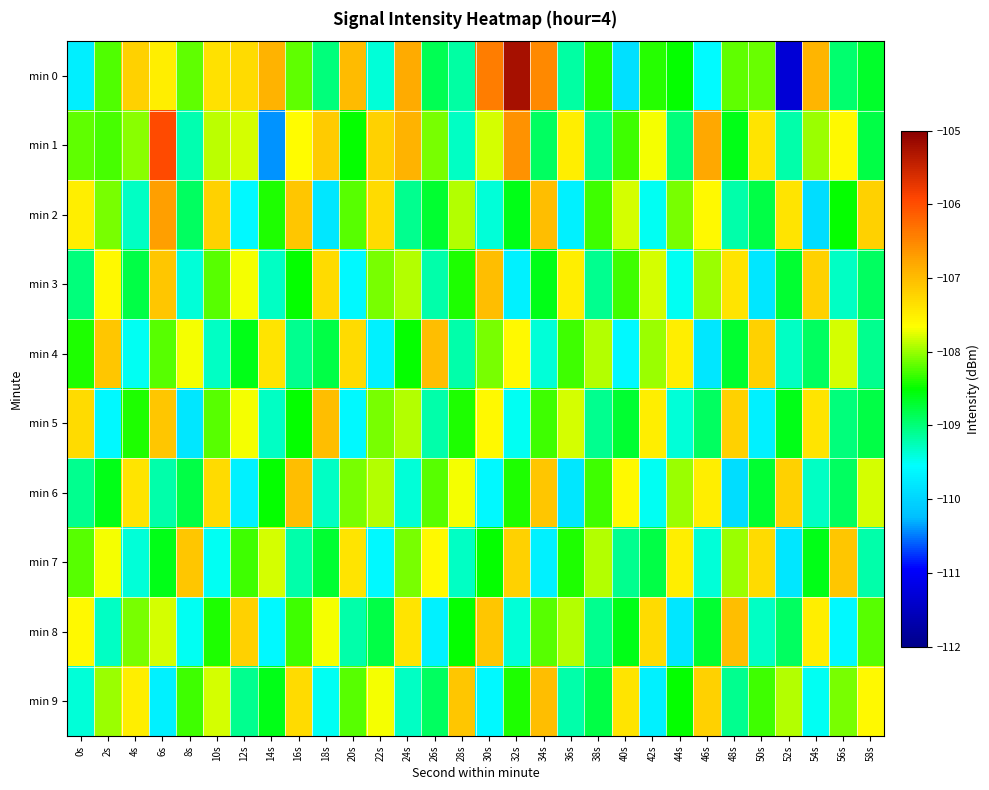

Reading left to right, list all the values displayed in this chart.

min 0: 0s=-109.7	2s=-108.2	4s=-107.2	6s=-107.5	8s=-108.2	10s=-107.4	12s=-107.3	14s=-106.9	16s=-108.2	18s=-109.0	20s=-107.0	22s=-109.4	24s=-106.8	26s=-108.8	28s=-109.2	30s=-106.4	32s=-105.2	34s=-106.5	36s=-109.2	38s=-108.4	40s=-109.9	42s=-108.4	44s=-108.5	46s=-109.6	48s=-108.2	50s=-108.2	52s=-111.3	54s=-106.9	56s=-109.0	58s=-108.7
min 1: 0s=-108.2	2s=-108.3	4s=-108.0	6s=-106.0	8s=-109.2	10s=-107.9	12s=-107.8	14s=-110.4	16s=-107.6	18s=-107.1	20s=-108.5	22s=-107.2	24s=-106.9	26s=-108.1	28s=-109.3	30s=-107.8	32s=-106.6	34s=-108.9	36s=-107.5	38s=-109.1	40s=-108.3	42s=-107.7	44s=-109.0	46s=-106.8	48s=-108.6	50s=-107.4	52s=-109.2	54s=-108.0	56s=-107.6	58s=-108.8
min 2: 0s=-107.5	2s=-108.1	4s=-109.3	6s=-106.7	8s=-108.9	10s=-107.2	12s=-109.6	14s=-108.4	16s=-107.1	18s=-109.8	20s=-108.2	22s=-107.3	24s=-109.1	26s=-108.7	28s=-107.9	30s=-109.4	32s=-108.6	34s=-107.0	36s=-109.7	38s=-108.3	40s=-107.8	42s=-109.5	44s=-108.1	46s=-107.6	48s=-109.2	50s=-108.8	52s=-107.4	54s=-109.9	56s=-108.5	58s=-107.2
min 3: 0s=-109.0	2s=-107.6	4s=-108.8	6s=-107.1	8s=-109.4	10s=-108.2	12s=-107.7	14s=-109.3	16s=-108.5	18s=-107.3	20s=-109.6	22s=-108.1	24s=-107.9	26s=-109.2	28s=-108.4	30s=-107.0	32s=-109.7	34s=-108.6	36s=-107.5	38s=-109.1	40s=-108.3	42s=-107.8	44s=-109.5	46s=-108.0	48s=-107.4	50s=-109.8	52s=-108.7	54s=-107.2	56s=-109.3	58s=-108.9
min 4: 0s=-108.4	2s=-107.1	4s=-109.5	6s=-108.2	8s=-107.7	10s=-109.3	12s=-108.6	14s=-107.4	16s=-109.1	18s=-108.8	20s=-107.3	22s=-109.7	24s=-108.5	26s=-107.0	28s=-109.2	30s=-108.1	32s=-107.6	34s=-109.4	36s=-108.3	38s=-107.9	40s=-109.6	42s=-108.0	44s=-107.5	46s=-109.8	48s=-108.7	50s=-107.2	52s=-109.3	54s=-108.9	56s=-107.8	58s=-109.1
min 5: 0s=-107.3	2s=-109.6	4s=-108.4	6s=-107.1	8s=-109.8	10s=-108.2	12s=-107.7	14s=-109.3	16s=-108.5	18s=-107.0	20s=-109.6	22s=-108.1	24s=-107.9	26s=-109.2	28s=-108.4	30s=-107.6	32s=-109.5	34s=-108.3	36s=-107.8	38s=-109.1	40s=-108.7	42s=-107.5	44s=-109.4	46s=-108.9	48s=-107.2	50s=-109.7	52s=-108.6	54s=-107.4	56s=-109.0	58s=-108.8
min 6: 0s=-109.1	2s=-108.6	4s=-107.4	6s=-109.2	8s=-108.8	10s=-107.3	12s=-109.7	14s=-108.5	16s=-107.0	18s=-109.3	20s=-108.1	22s=-107.9	24s=-109.4	26s=-108.2	28s=-107.7	30s=-109.6	32s=-108.4	34s=-107.1	36s=-109.8	38s=-108.3	40s=-107.6	42s=-109.5	44s=-108.0	46s=-107.5	48s=-109.9	50s=-108.7	52s=-107.2	54s=-109.3	56s=-108.9	58s=-107.8
min 7: 0s=-108.2	2s=-107.7	4s=-109.4	6s=-108.6	8s=-107.1	10s=-109.5	12s=-108.3	14s=-107.8	16s=-109.2	18s=-108.7	20s=-107.4	22s=-109.6	24s=-108.1	26s=-107.6	28s=-109.3	30s=-108.5	32s=-107.2	34s=-109.7	36s=-108.4	38s=-107.9	40s=-109.1	42s=-108.8	44s=-107.5	46s=-109.4	48s=-108.0	50s=-107.3	52s=-109.8	54s=-108.6	56s=-107.1	58s=-109.2
min 8: 0s=-107.6	2s=-109.3	4s=-108.1	6s=-107.8	8s=-109.5	10s=-108.4	12s=-107.2	14s=-109.6	16s=-108.3	18s=-107.7	20s=-109.2	22s=-108.8	24s=-107.4	26s=-109.7	28s=-108.5	30s=-107.1	32s=-109.4	34s=-108.2	36s=-107.9	38s=-109.1	40s=-108.6	42s=-107.3	44s=-109.8	46s=-108.7	48s=-107.0	50s=-109.3	52s=-108.9	54s=-107.5	56s=-109.6	58s=-108.2
min 9: 0s=-109.4	2s=-108.0	4s=-107.5	6s=-109.7	8s=-108.3	10s=-107.8	12s=-109.1	14s=-108.6	16s=-107.3	18s=-109.5	20s=-108.2	22s=-107.7	24s=-109.3	26s=-108.9	28s=-107.1	30s=-109.6	32s=-108.4	34s=-107.0	36s=-109.2	38s=-108.8	40s=-107.4	42s=-109.7	44s=-108.5	46s=-107.2	48s=-109.1	50s=-108.3	52s=-107.9	54s=-109.5	56s=-108.1	58s=-107.6